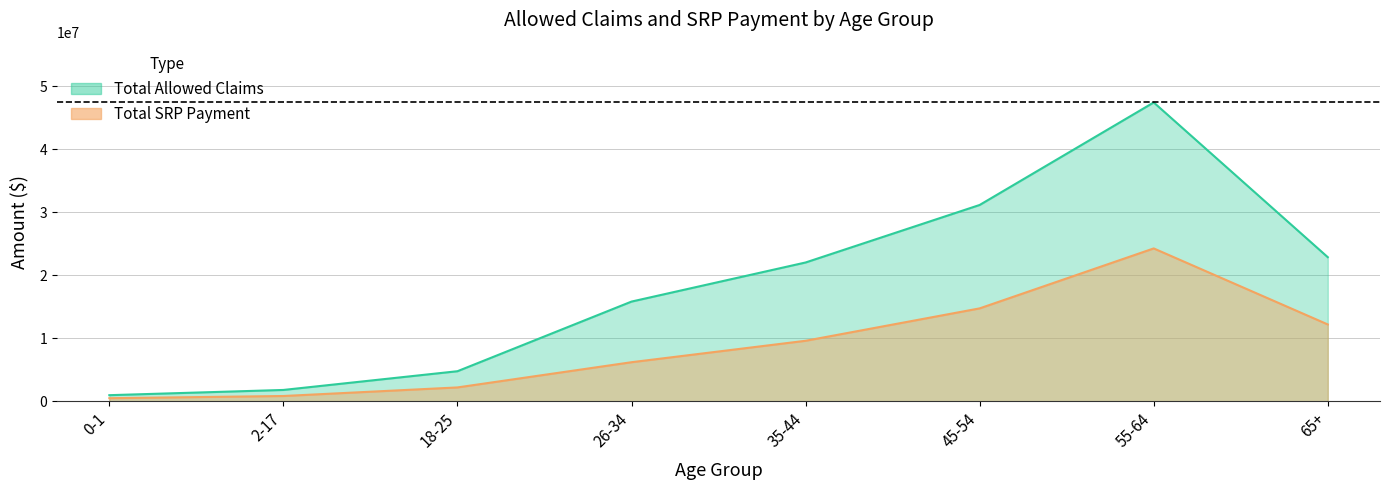

Is the value of Total Allowed Claims at 2-17 greater than the value of Total SRP Payment at 45-54?

No